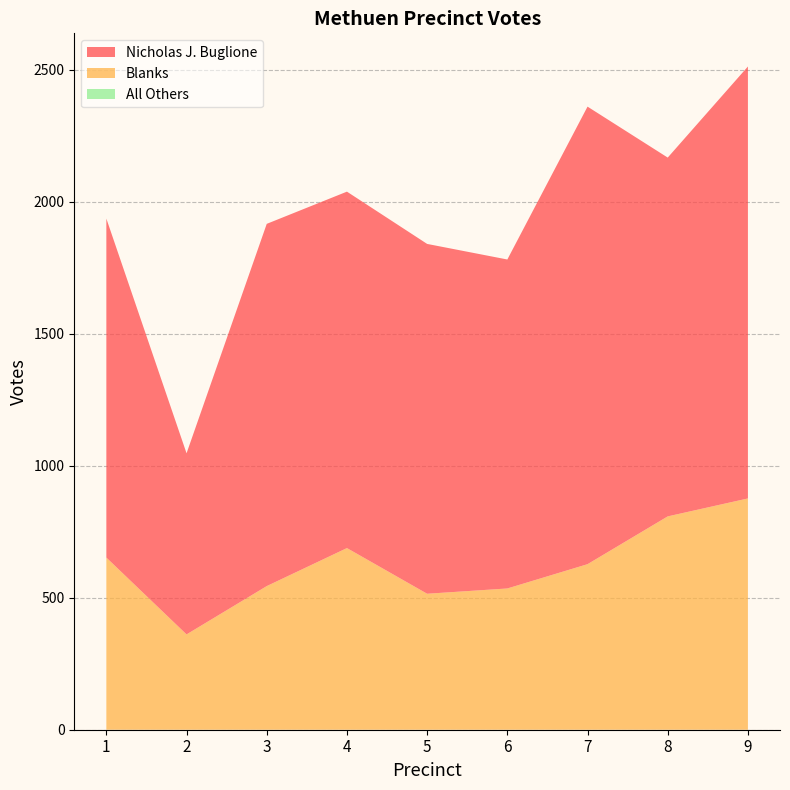

Reading left to right, transcribe all the data shown in this chart.

Nicholas J. Buglione: 1=1284	2=686	3=1372	4=1350	5=1325	6=1246	7=1733	8=1359	9=1636
Blanks: 1=652	2=361	3=544	4=688	5=515	6=535	7=627	8=808	9=876
All Others: 1=0	2=0	3=0	4=0	5=0	6=0	7=0	8=0	9=0